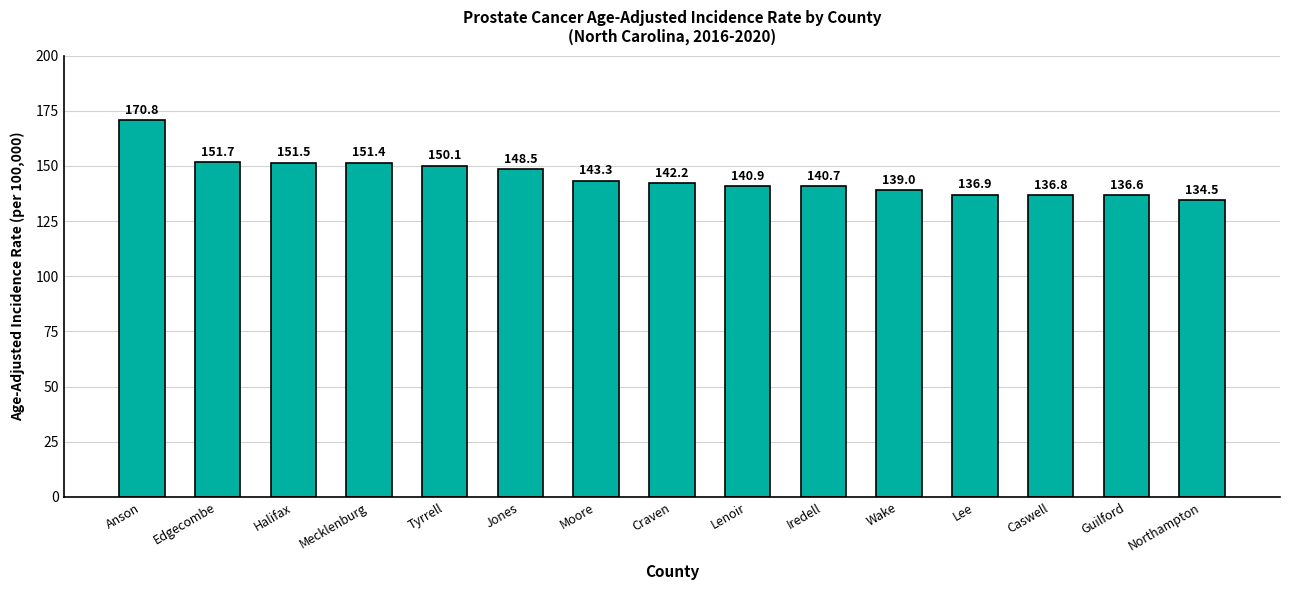

What is the sum of all values?

2174.9